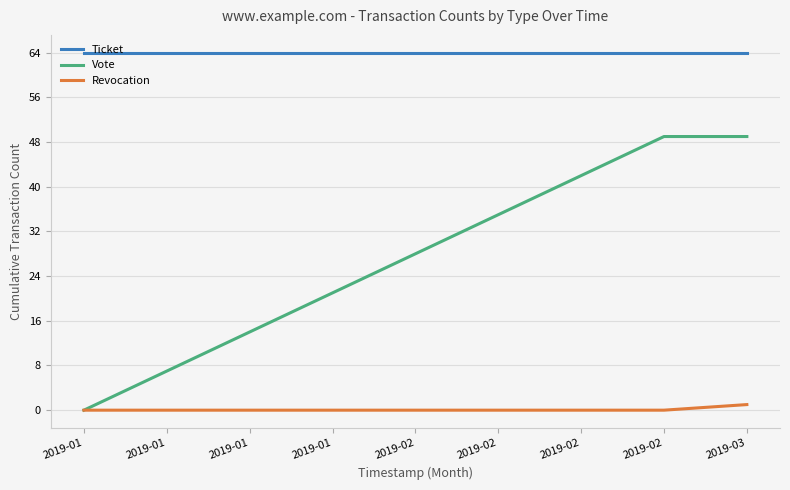

What is the sum of all Revocation values?

1